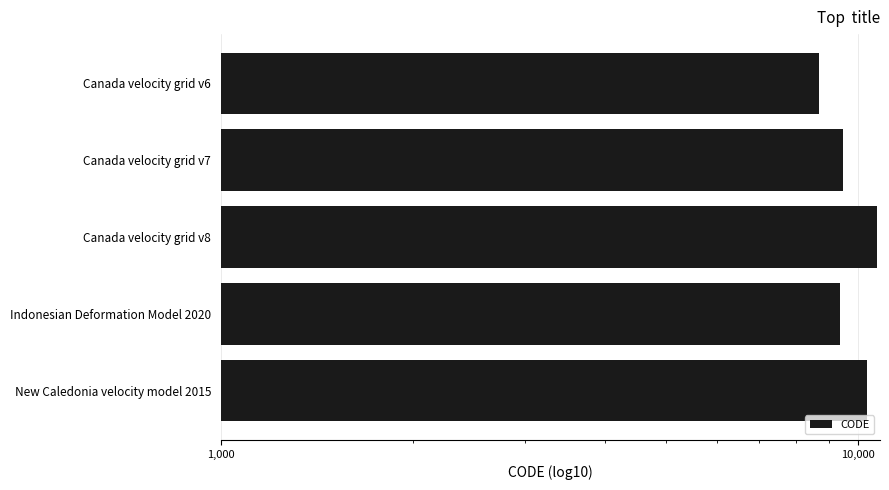

What is the difference between the second highest and second lowest values?

948